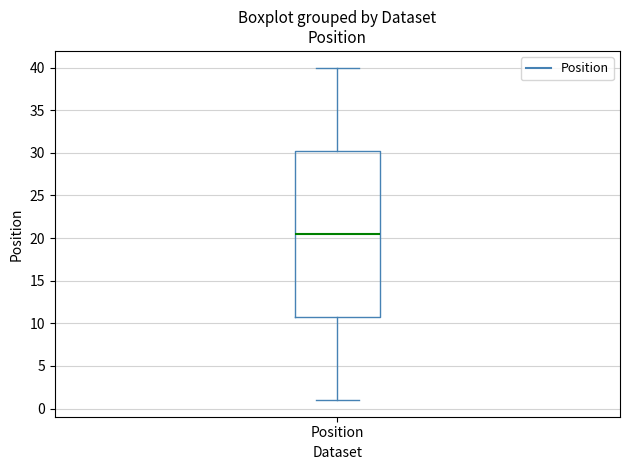

Transcribe this box plot: give where the median line is, the range the box spans, and where the two whiskers end, as read against the y-axis. The values are not printed on the chart, so give them approximately, as read against the axis.

median 20.5, box 11.0 to 30.5, whiskers 1.0 to 40.0